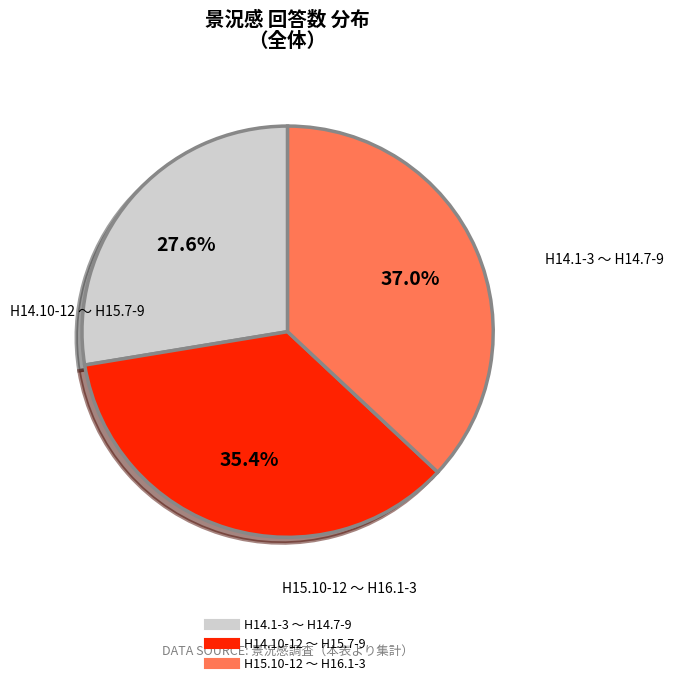

Count the number of slices in the pie.

3